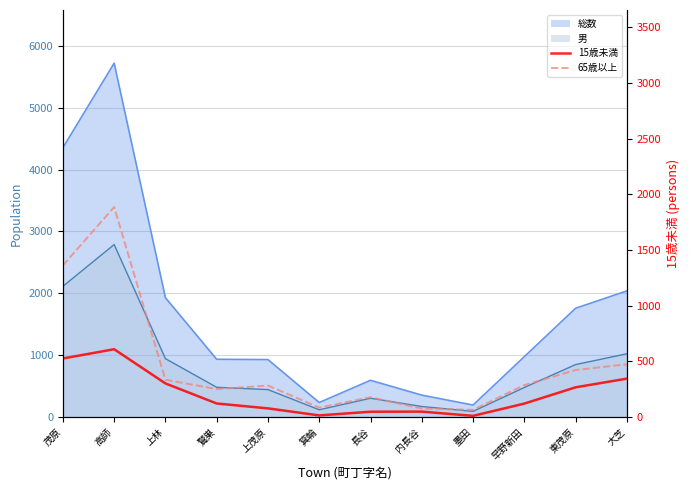

What is the label of the 3rd point from the left?

上林